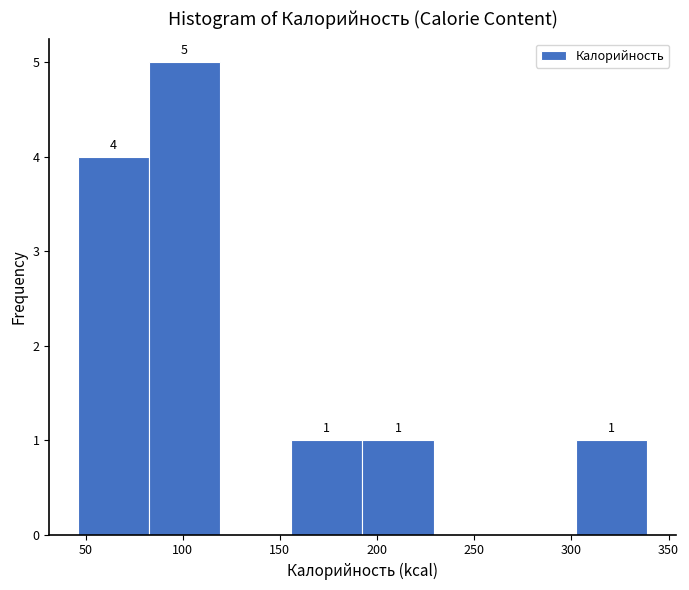

Which range on the x-axis has the tallest bar?

85 to 120